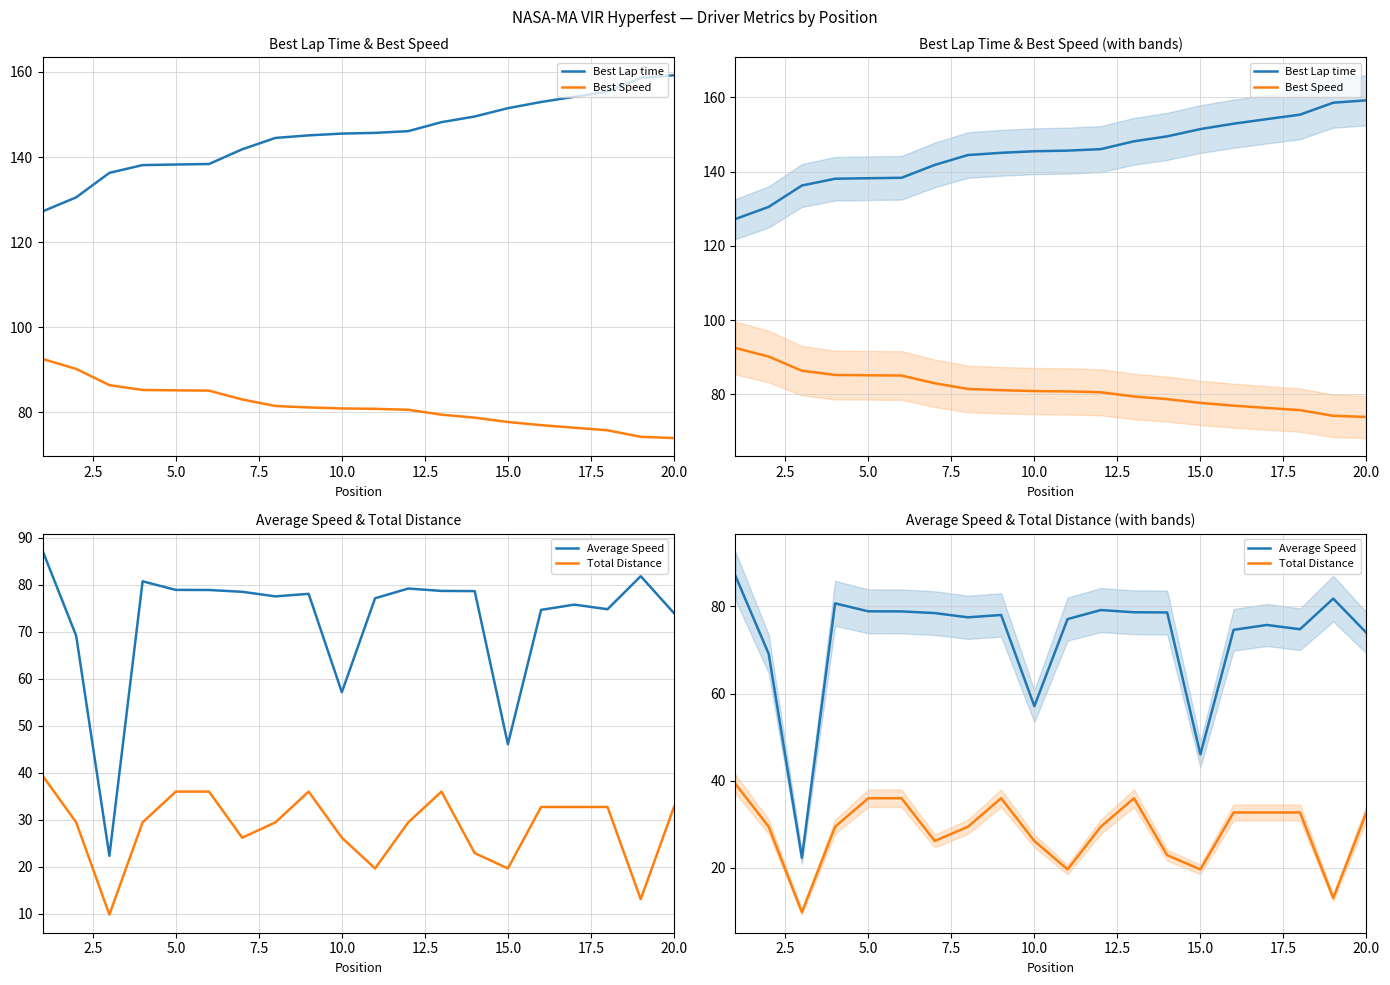

How many series are shown in this chart?

4